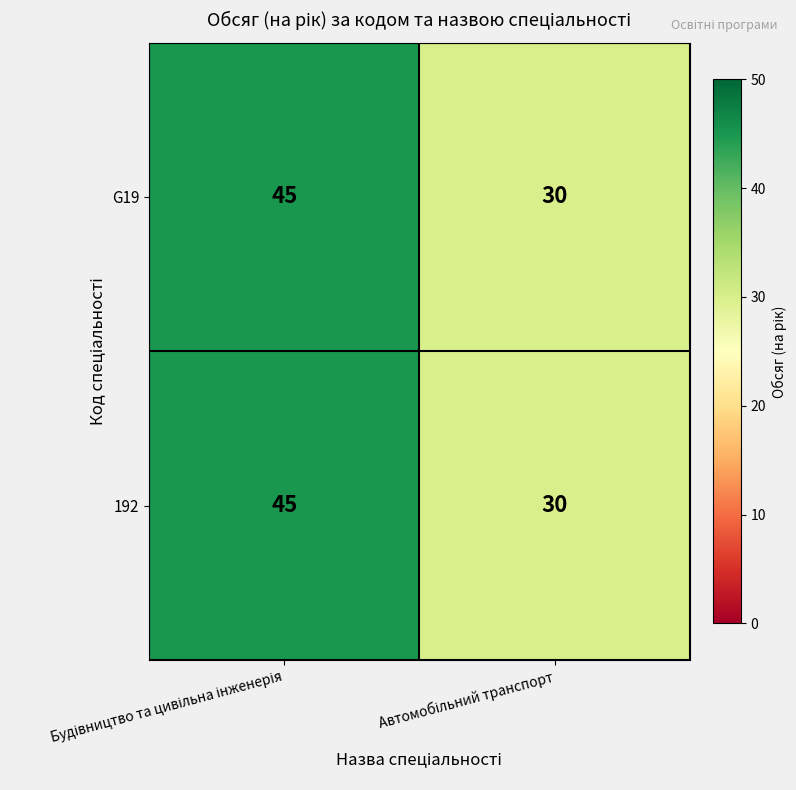

What is the average value of the G19 series?

38